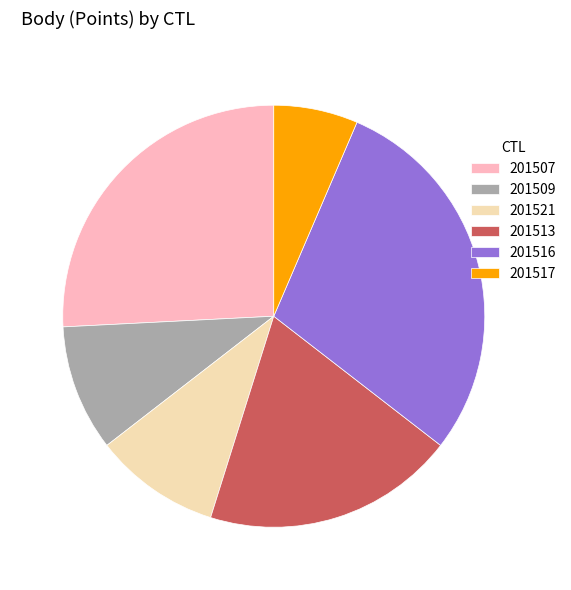

Is the sum of 201513 and 201509 greater than half?

No